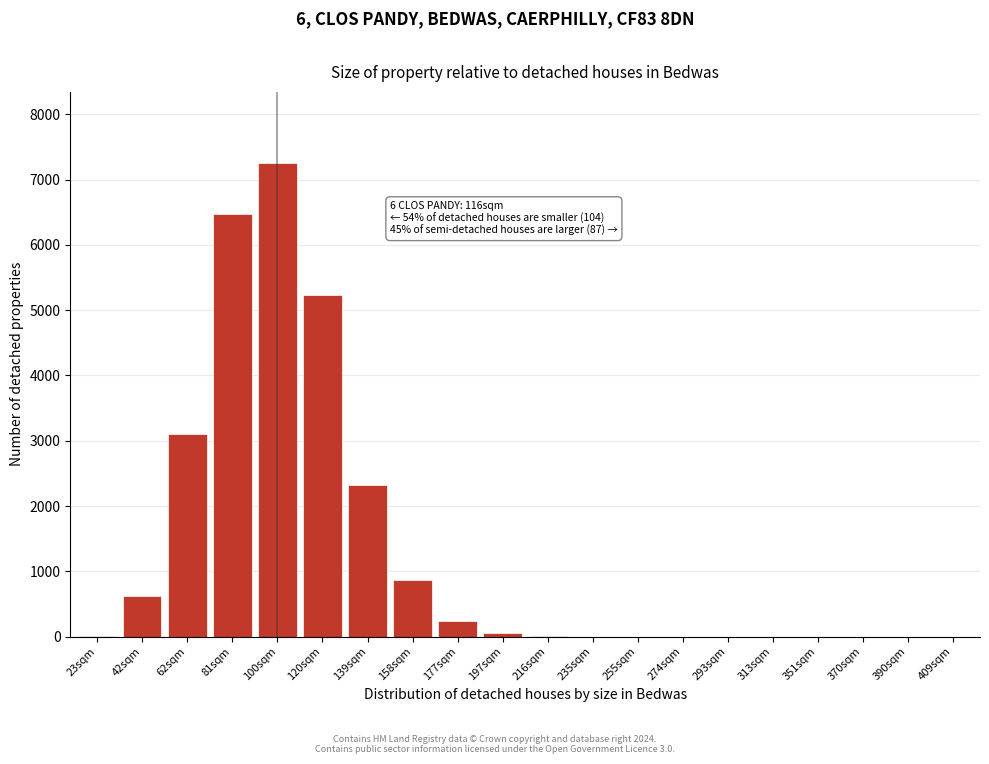

Where is the data nearest to the value 3627?

62sqm